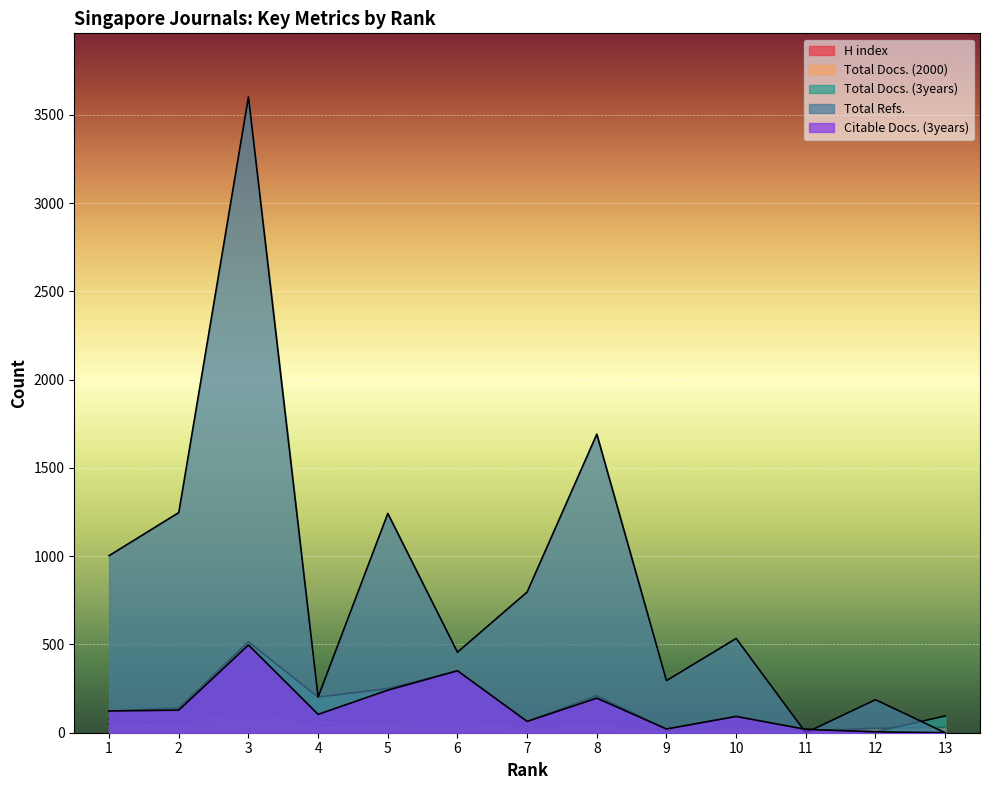

Between which two adjacent categories do Total Refs. and Citable Docs. (3years) first intersect?

10 and 11